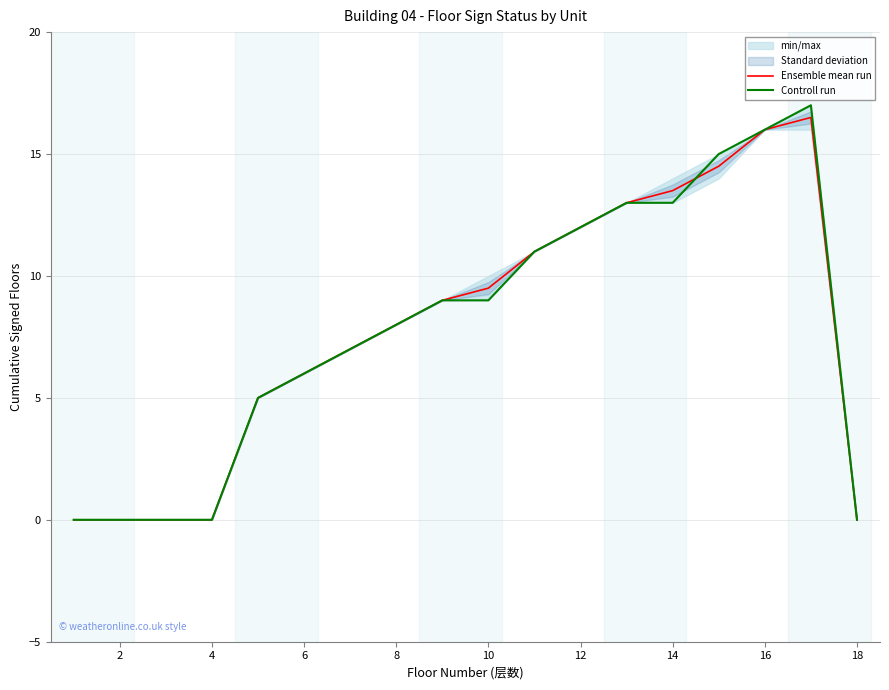

Does the chart have visible grid lines?

Yes